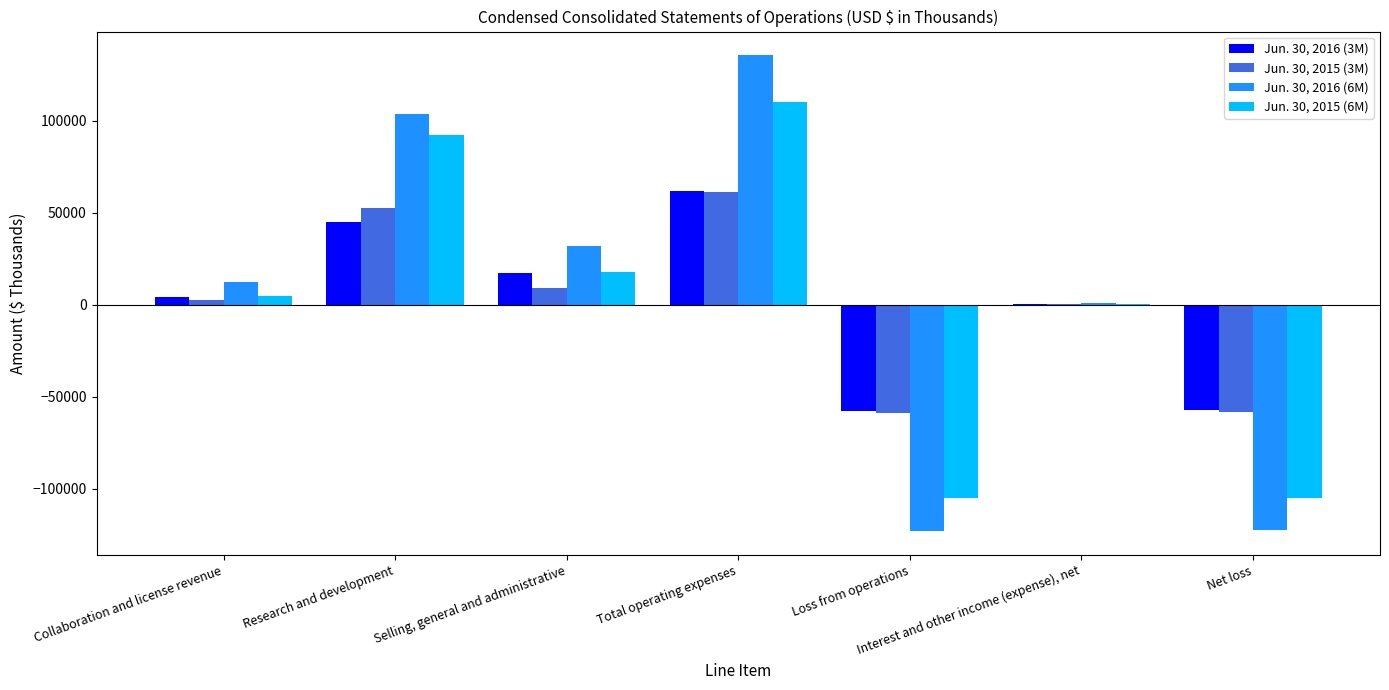

Which label corresponds to the largest value in the chart?

Total operating expenses